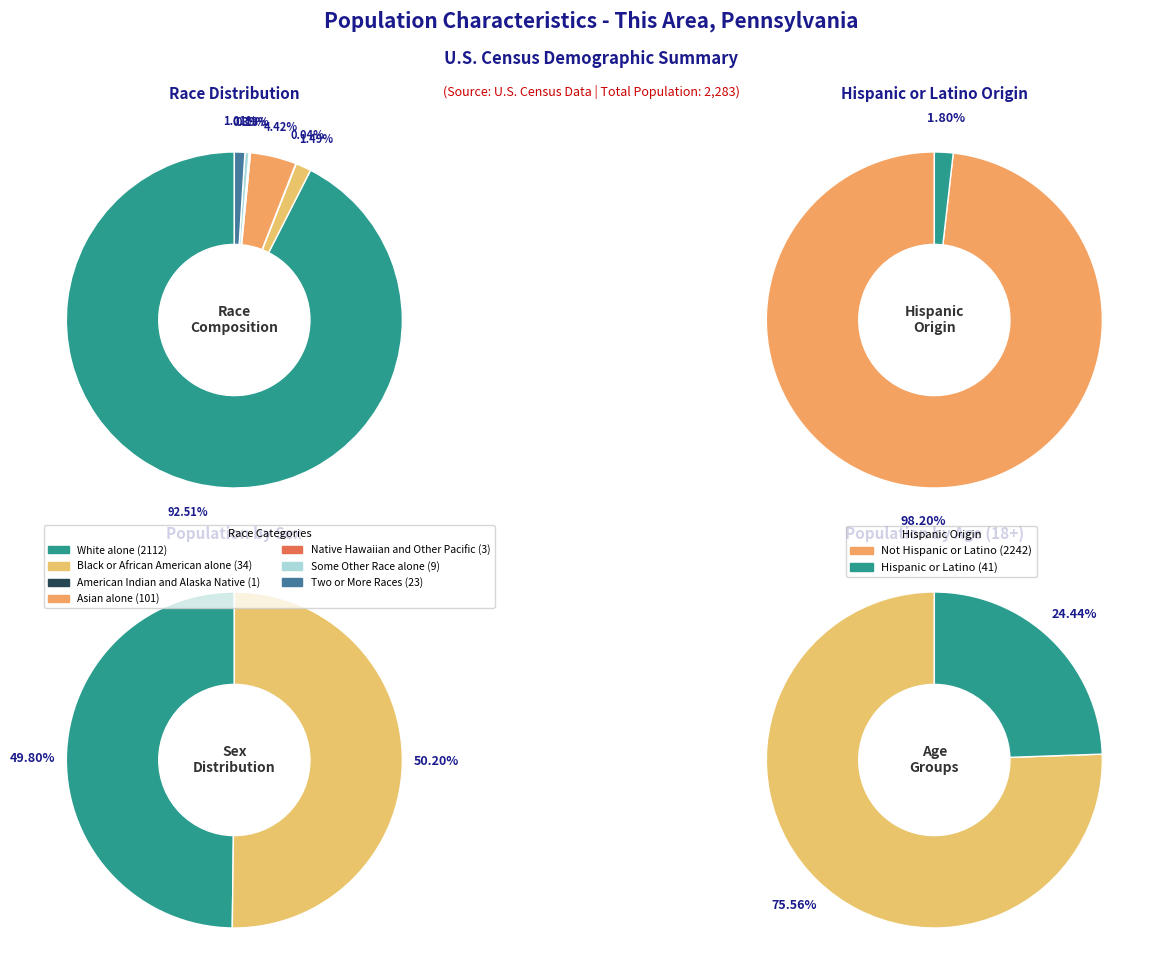

How many segments does this pie chart have?

7